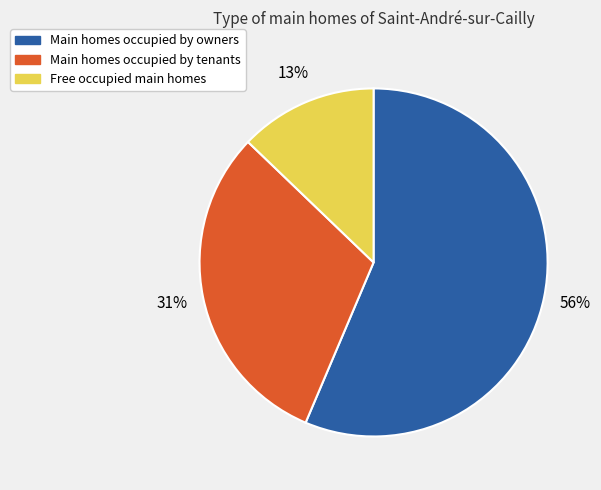

How many segments does this pie chart have?

3